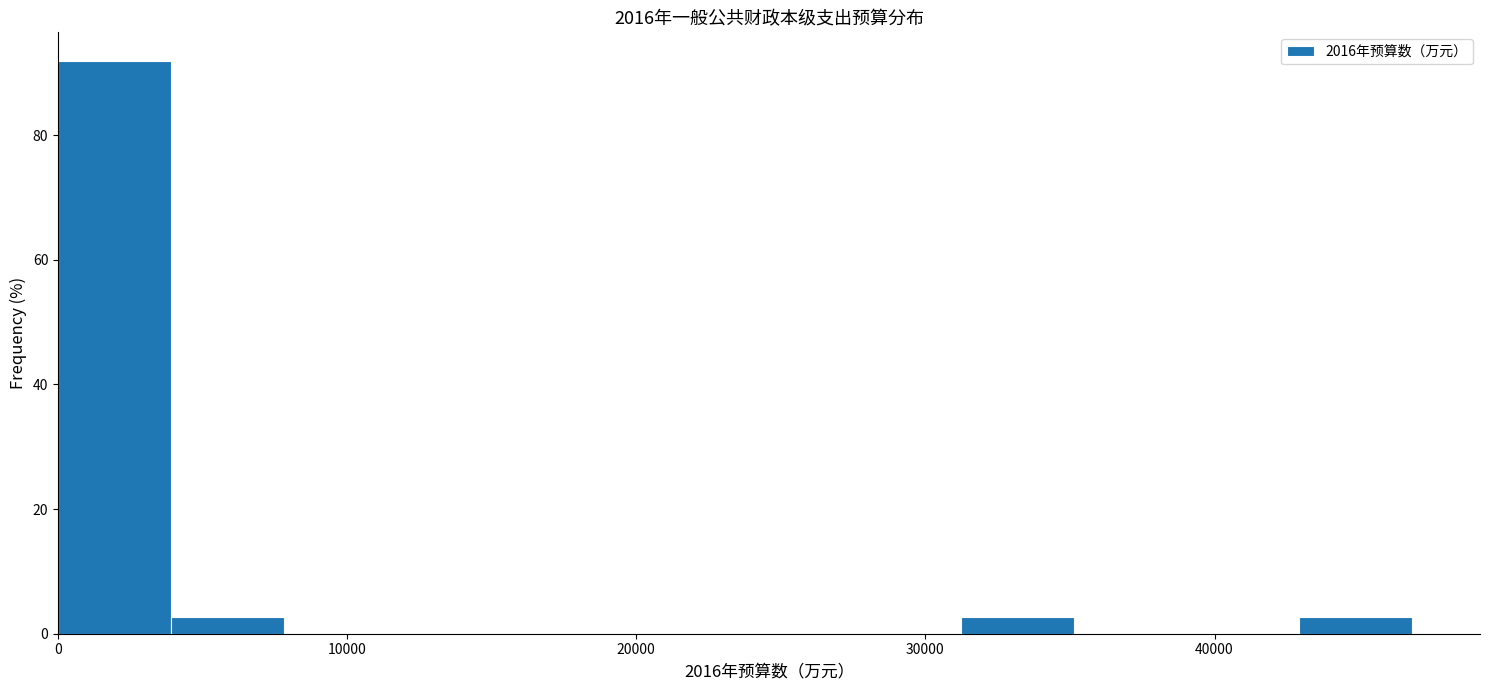

Read against the x-axis, roughly where is the centre of the tallest bar?

2000